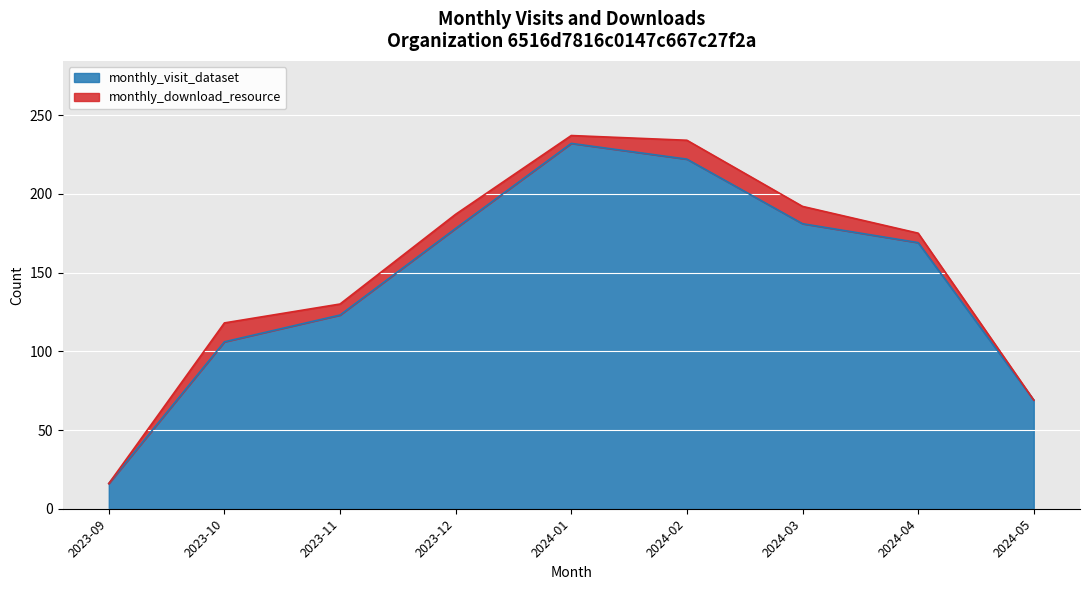

What is the smallest value displayed?

16